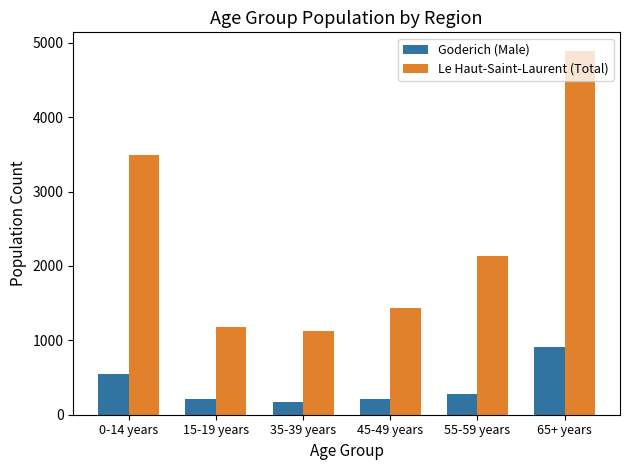

Are the bars horizontal?

No